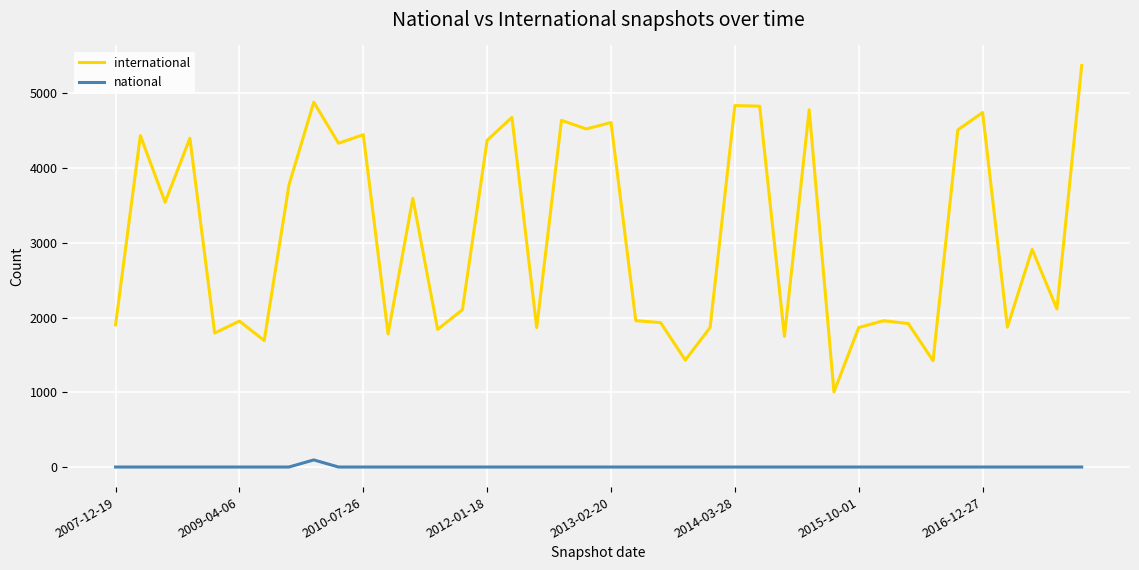

Which series has the largest range (max minus min)?

international